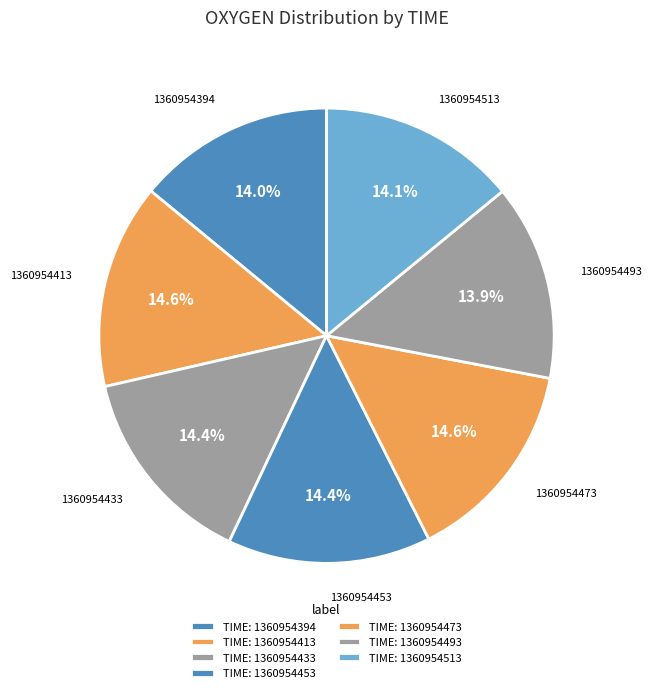

How many segments does this pie chart have?

7